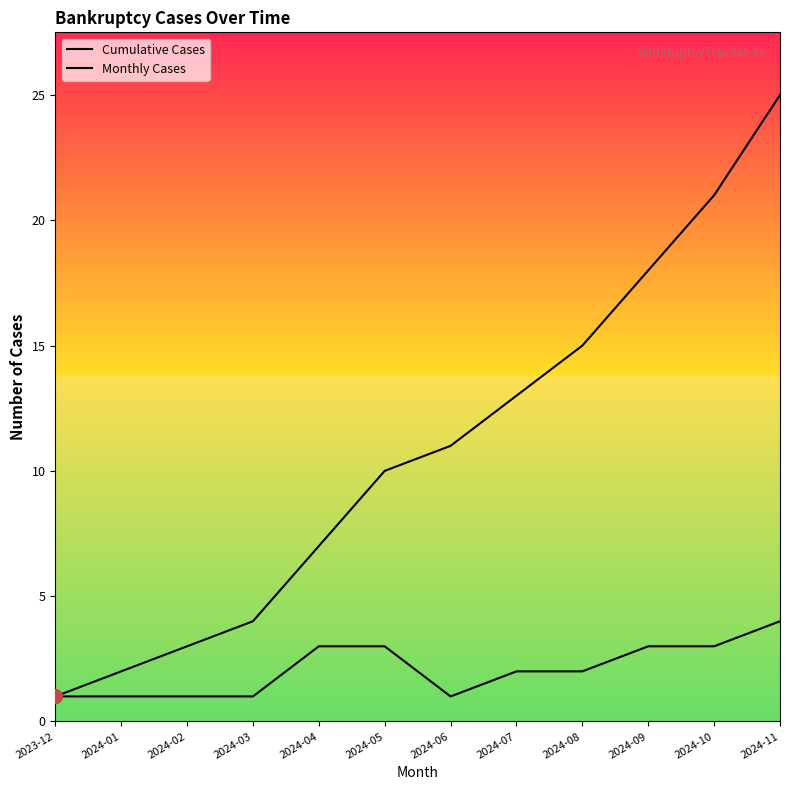

True or false: Cumulative Cases has a value of 2 at 2024-01.

True